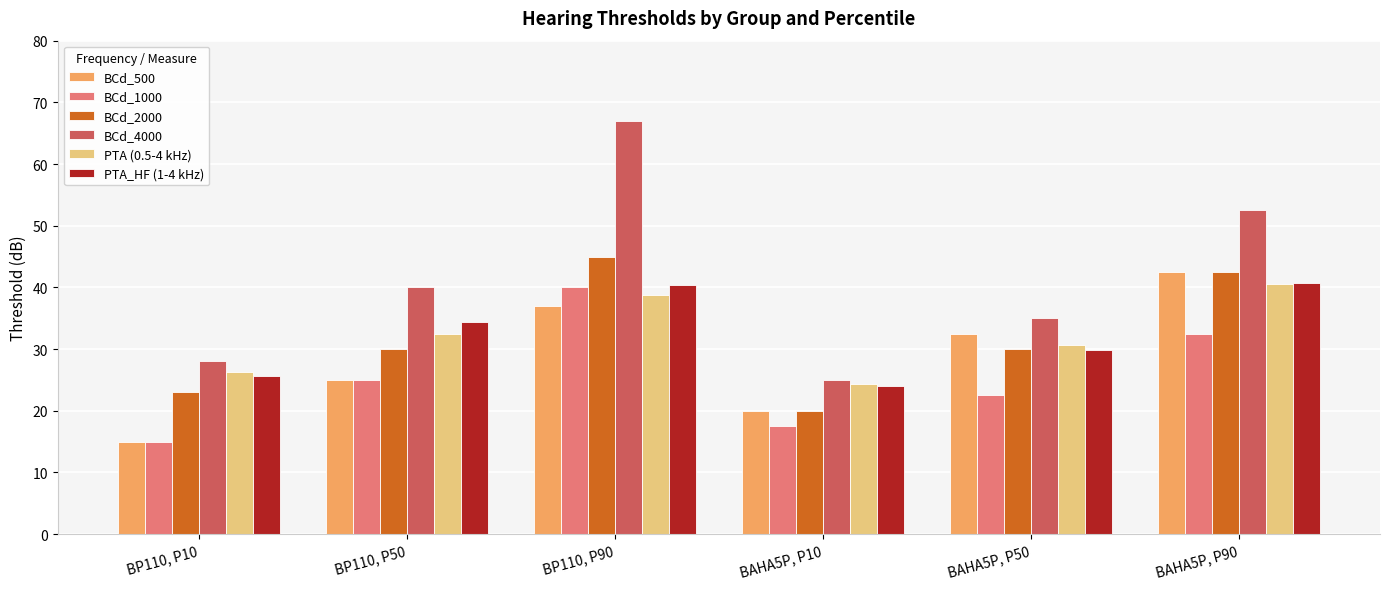

True or false: BCd_500 has a value of 54.2 at BP110, P90.

False